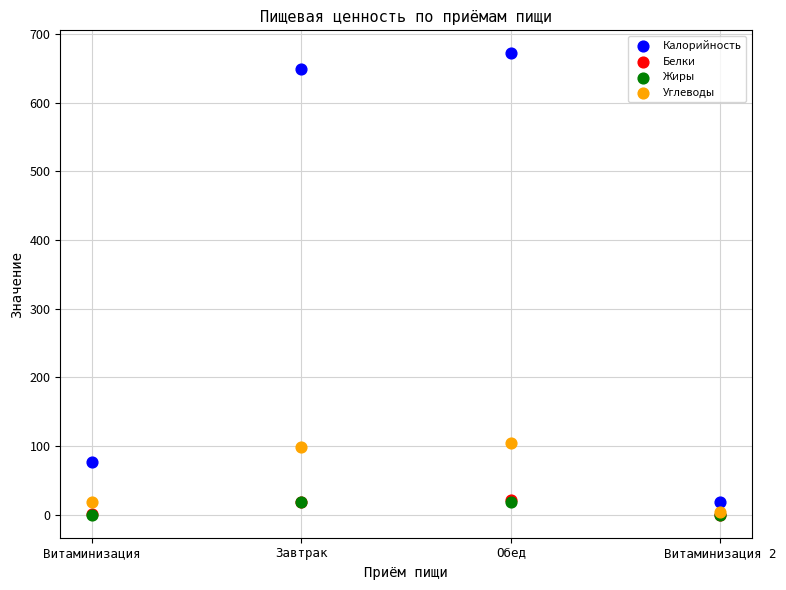

What are all the series names shown in the legend?

Калорийность, Белки, Жиры, Углеводы